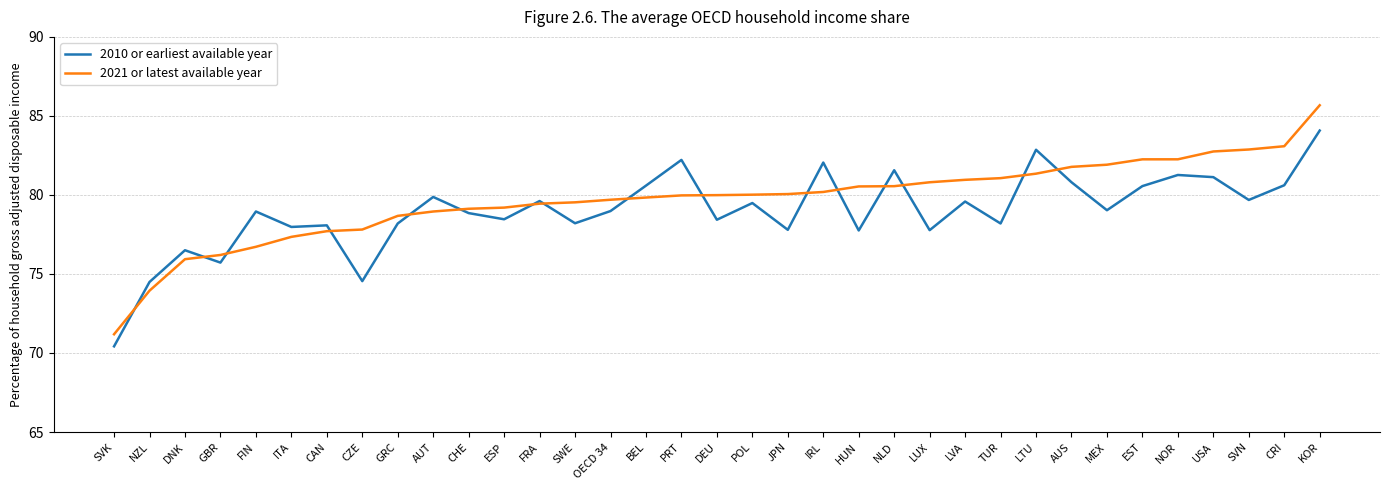

What is the spread (max minus min) of values at LVA?

1.4